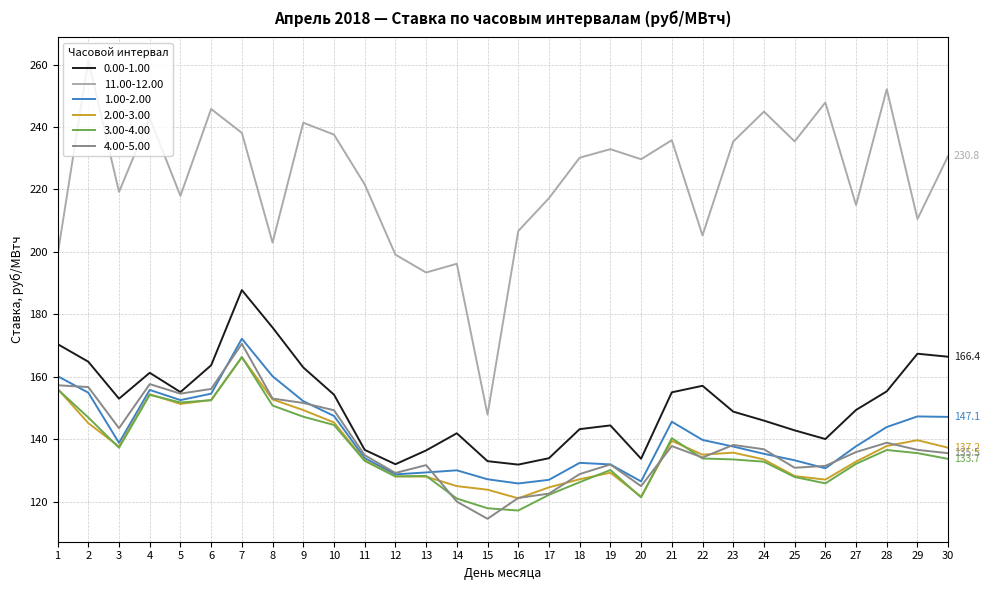

What is the maximum value shown in the chart?

261.3